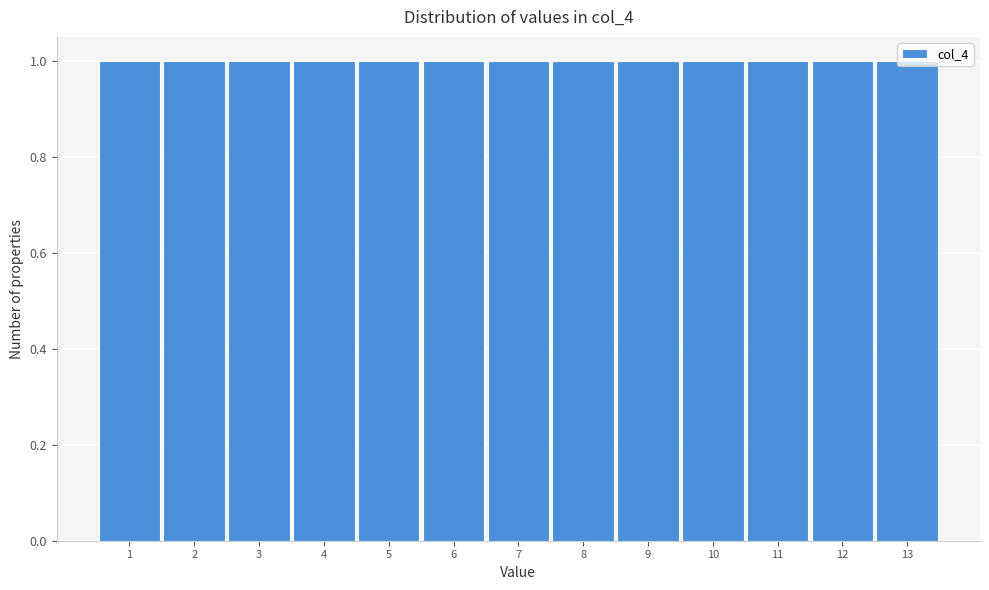

How tall is the bar that spans 0.5 to 1.5 on the x-axis? The values are not printed on the chart, so give them approximately, as read against the axis.

1